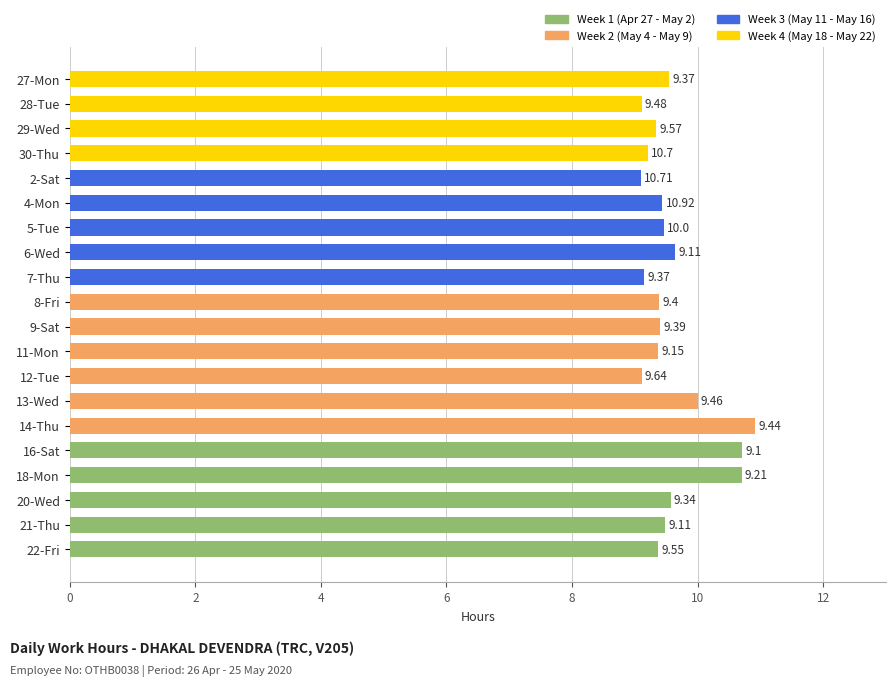

What is the maximum value shown in the chart?

10.9